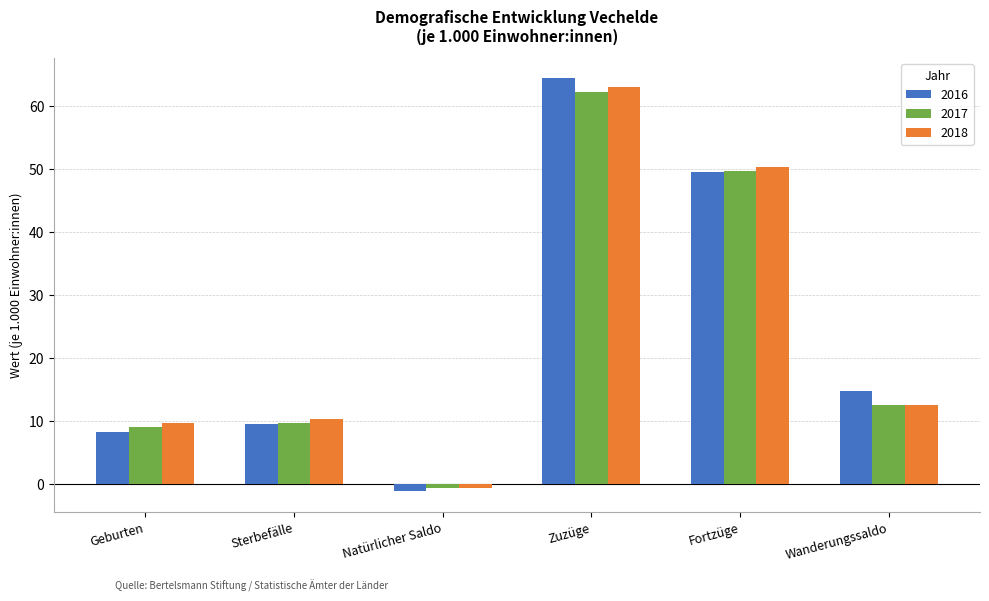

Read the 2016 value at Sterbefälle.

9.5